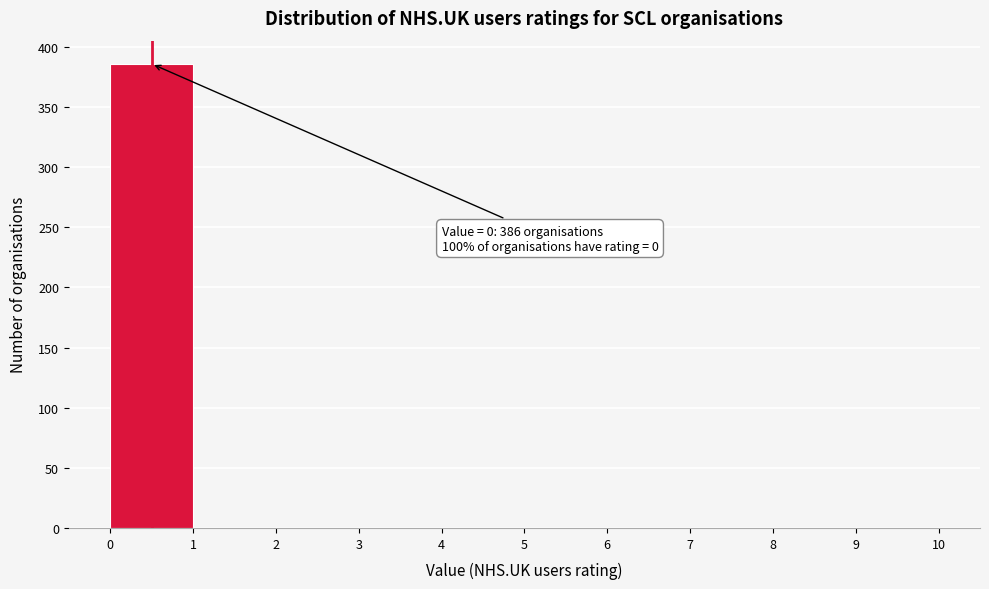

Over which range of the x-axis is the bar tallest?

0 to 1